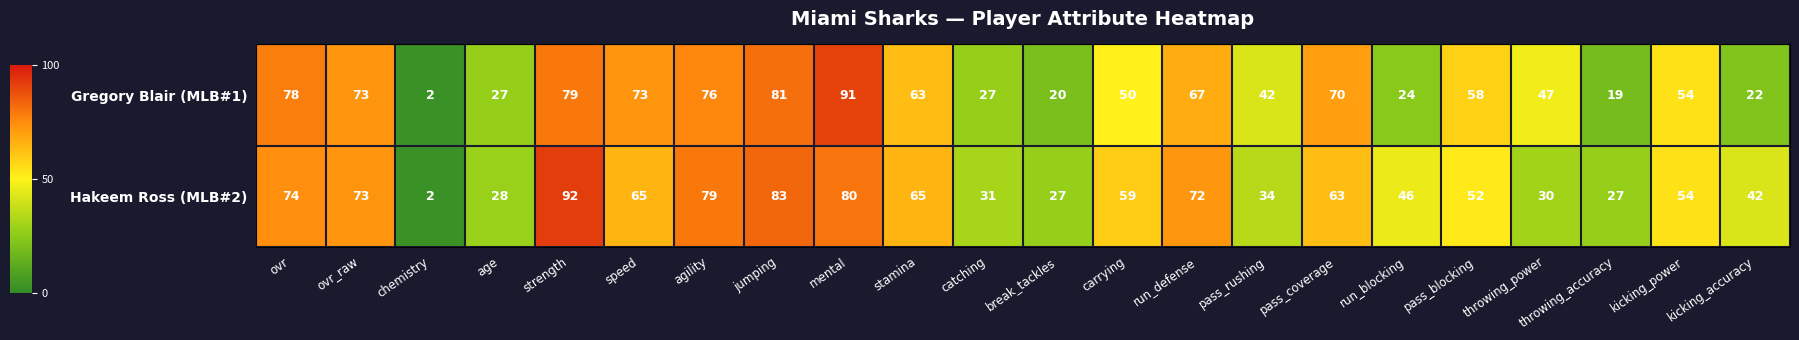

Is the value of Hakeem Ross (MLB#2) at break_tackles greater than the value of Gregory Blair (MLB#1) at pass_blocking?

No